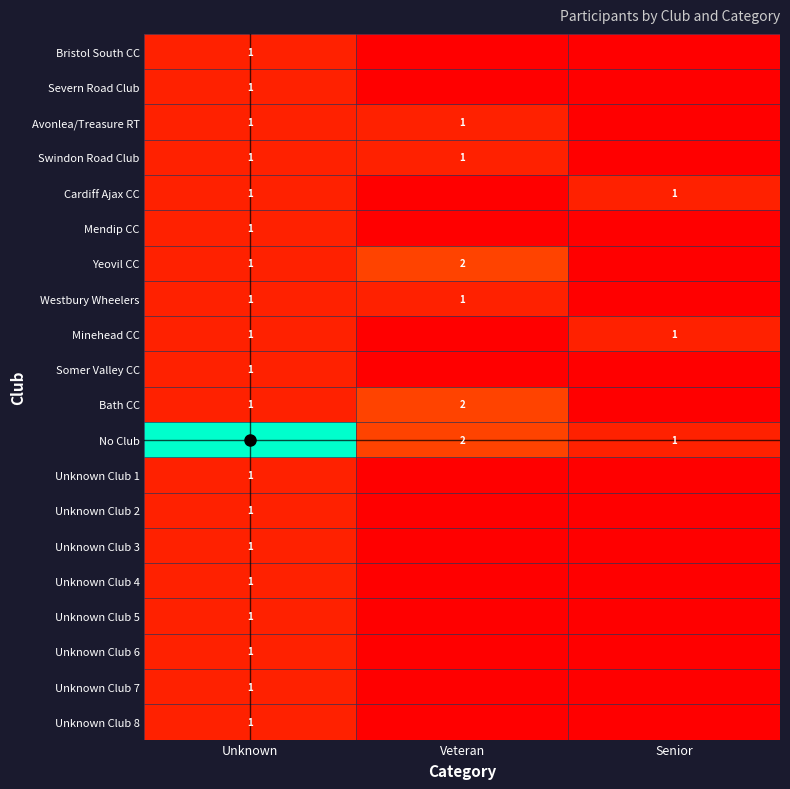

What is the sum of the Bath CC values at Unknown and Veteran?

3